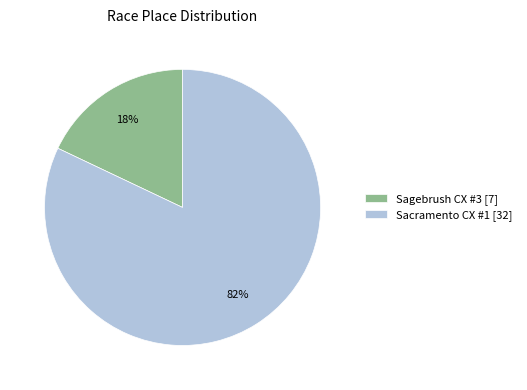

What percentage is the Sacramento CX #1 slice, to the nearest percent?

82%